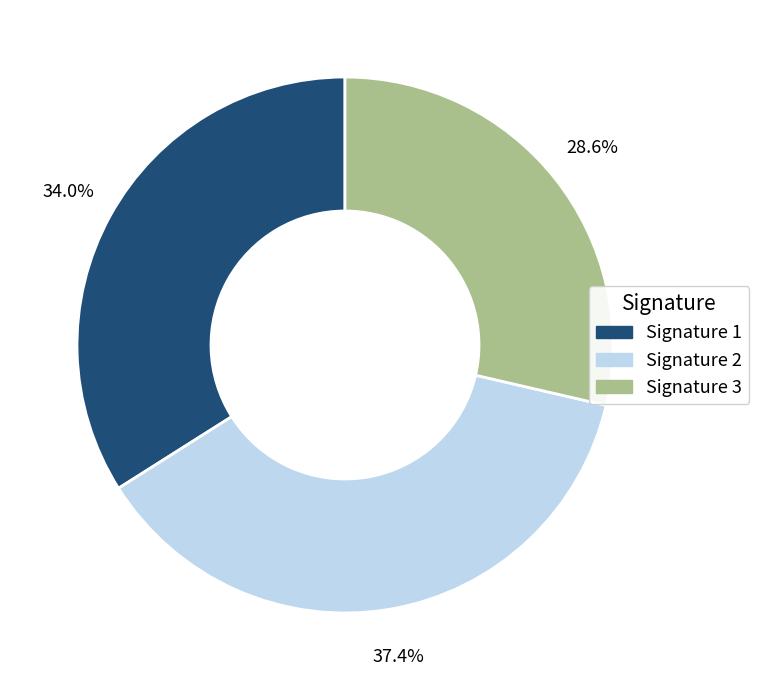

Does any single category account for the majority?

No